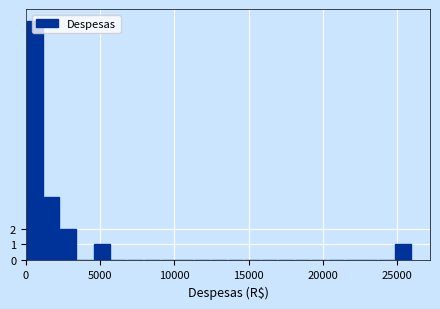

Around what value on the x-axis is the tallest bar? Give the approximate position of its centre, as read against the axis.

500